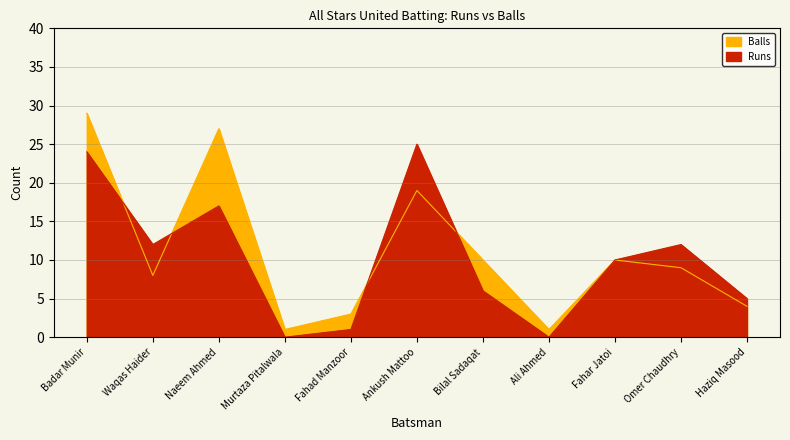

Rank the series by their average value, from highest to lowest.

Balls, Runs